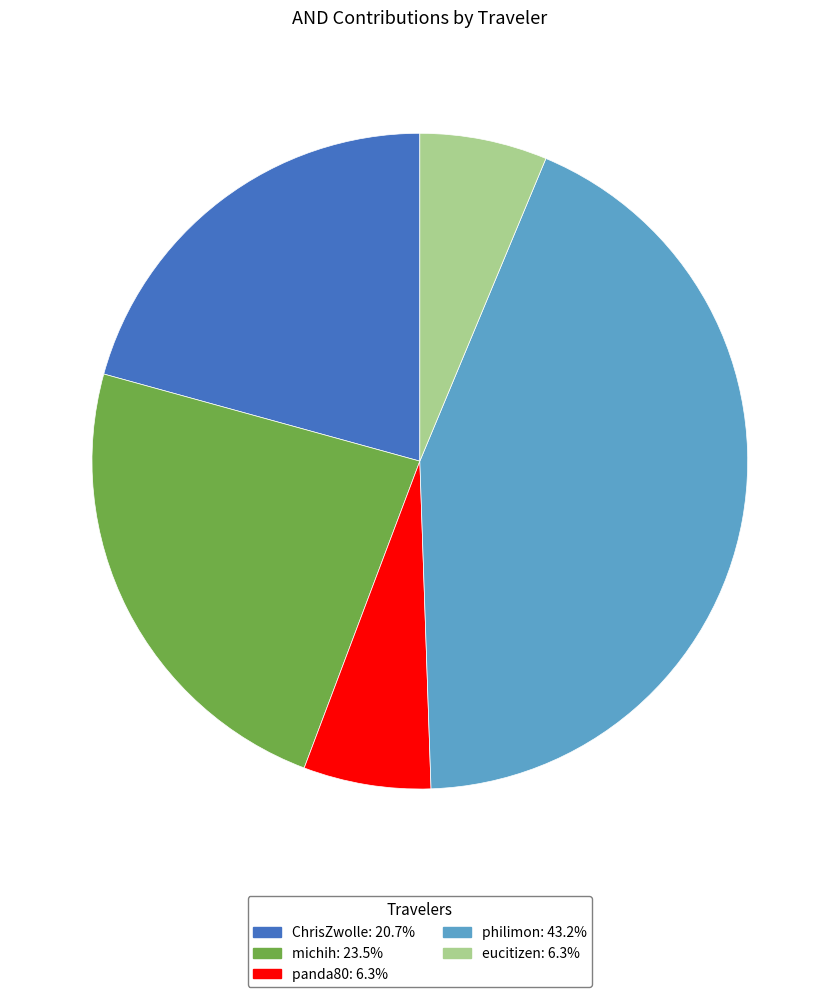

Which has a higher value, michih or philimon?

philimon